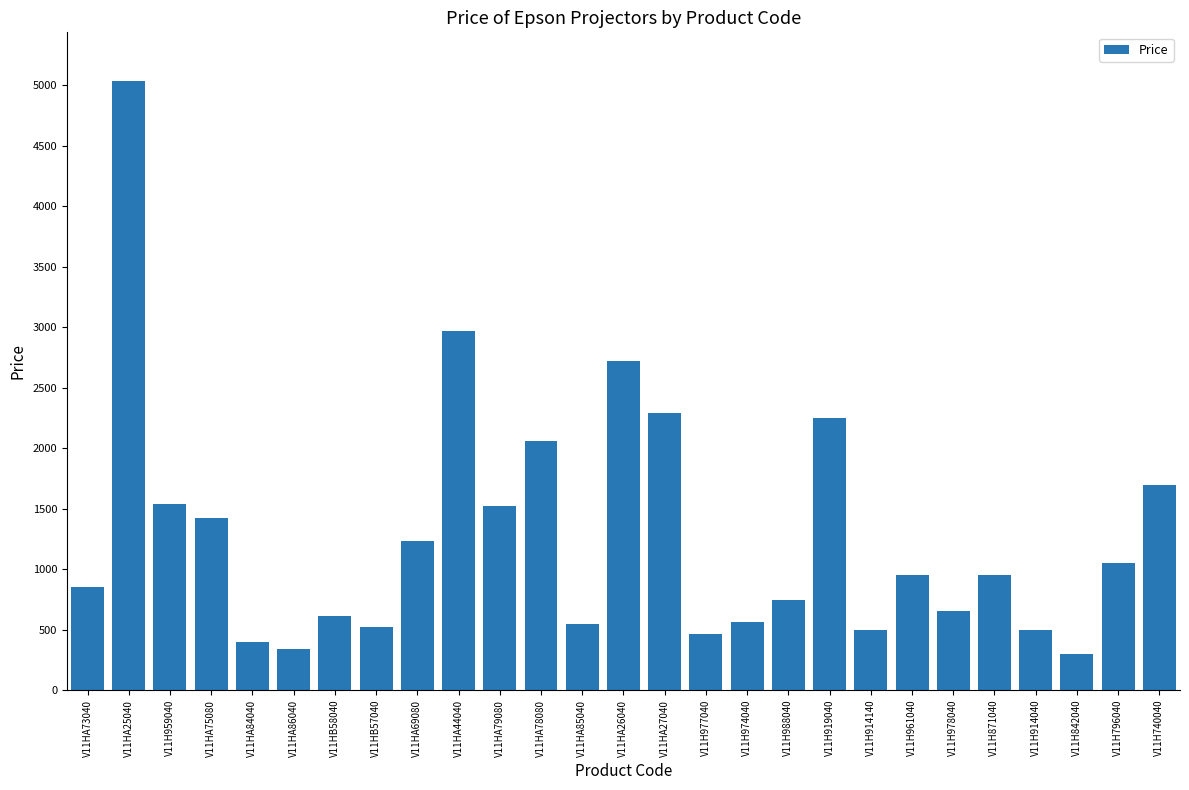

What is the label of the 17th bar from the left?

V11H974040